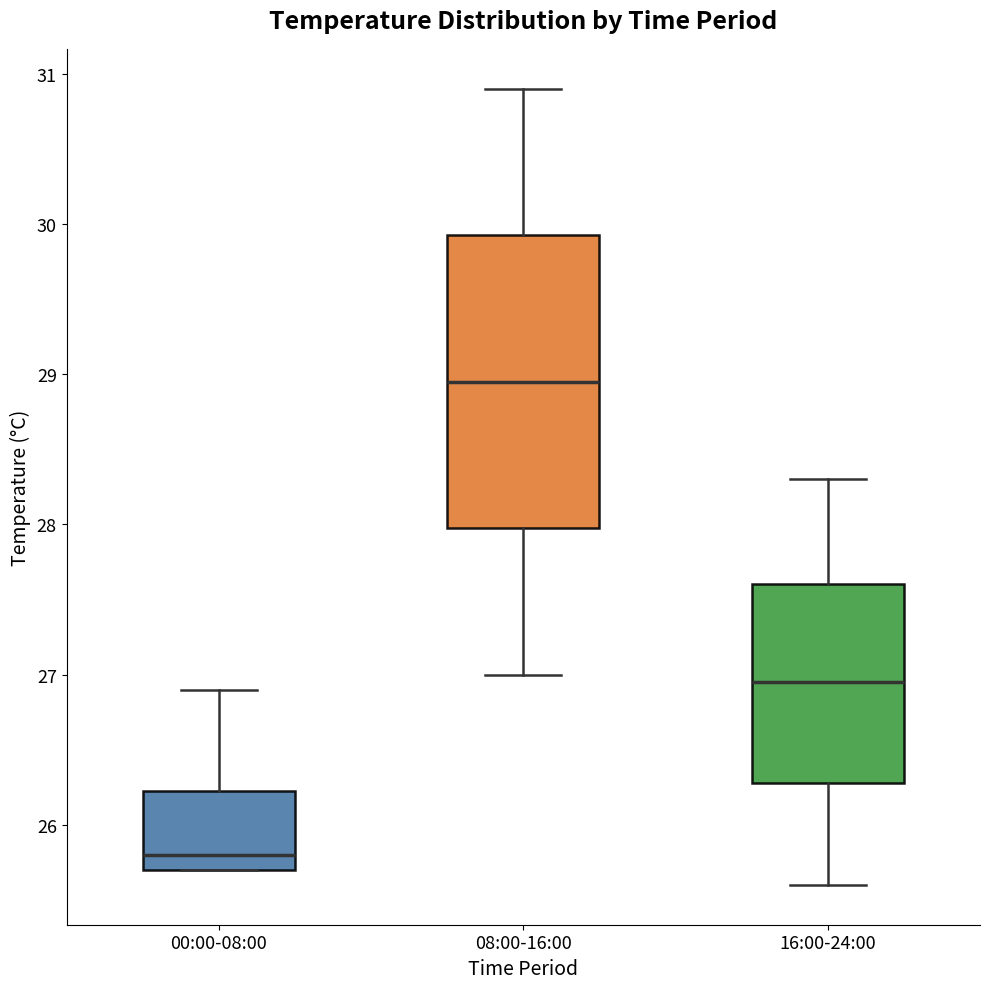

Reading left to right, transcribe this box plot: for each box, give where its median line is, the range the box spans, and where its two whiskers end, as read against the y-axis. The values are not printed on the chart, so give them approximately, as read against the axis.

00:00-08:00: median 25.8, box 25.7 to 26.2, whiskers 25.7 to 26.9
08:00-16:00: median 29.0, box 28.0 to 29.9, whiskers 27.0 to 30.9
16:00-24:00: median 27.0, box 26.3 to 27.6, whiskers 25.6 to 28.3